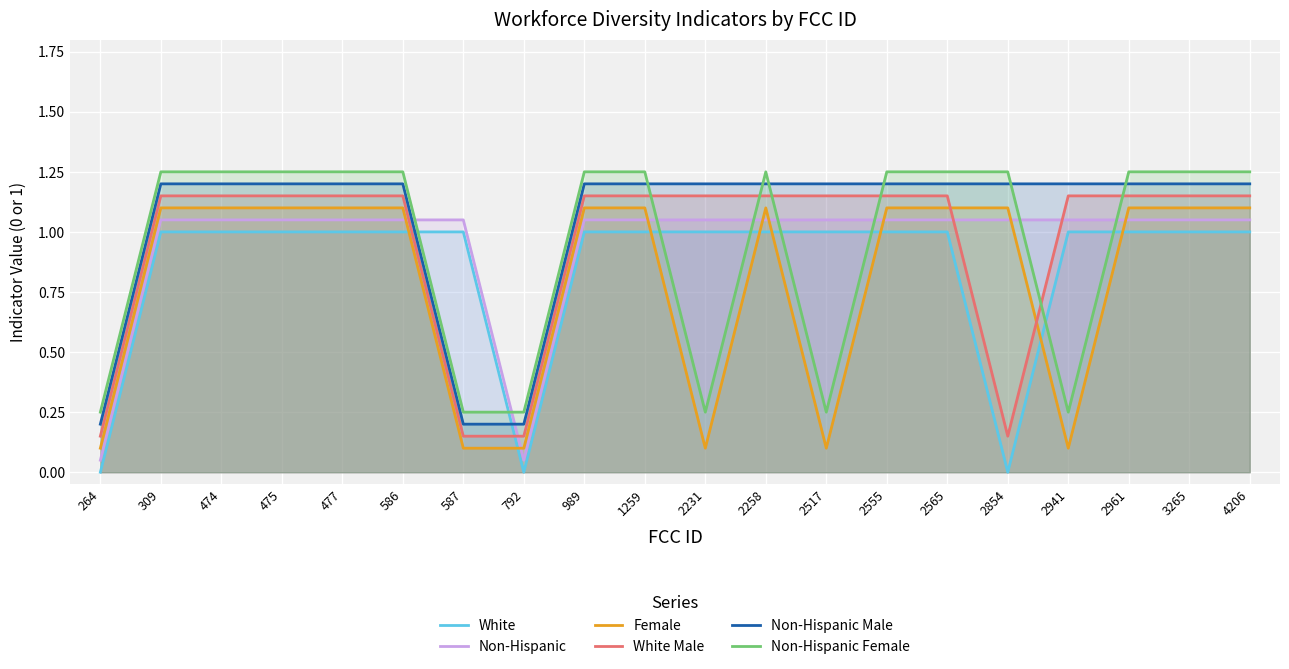

Where is White Male nearest to the value 0?

264